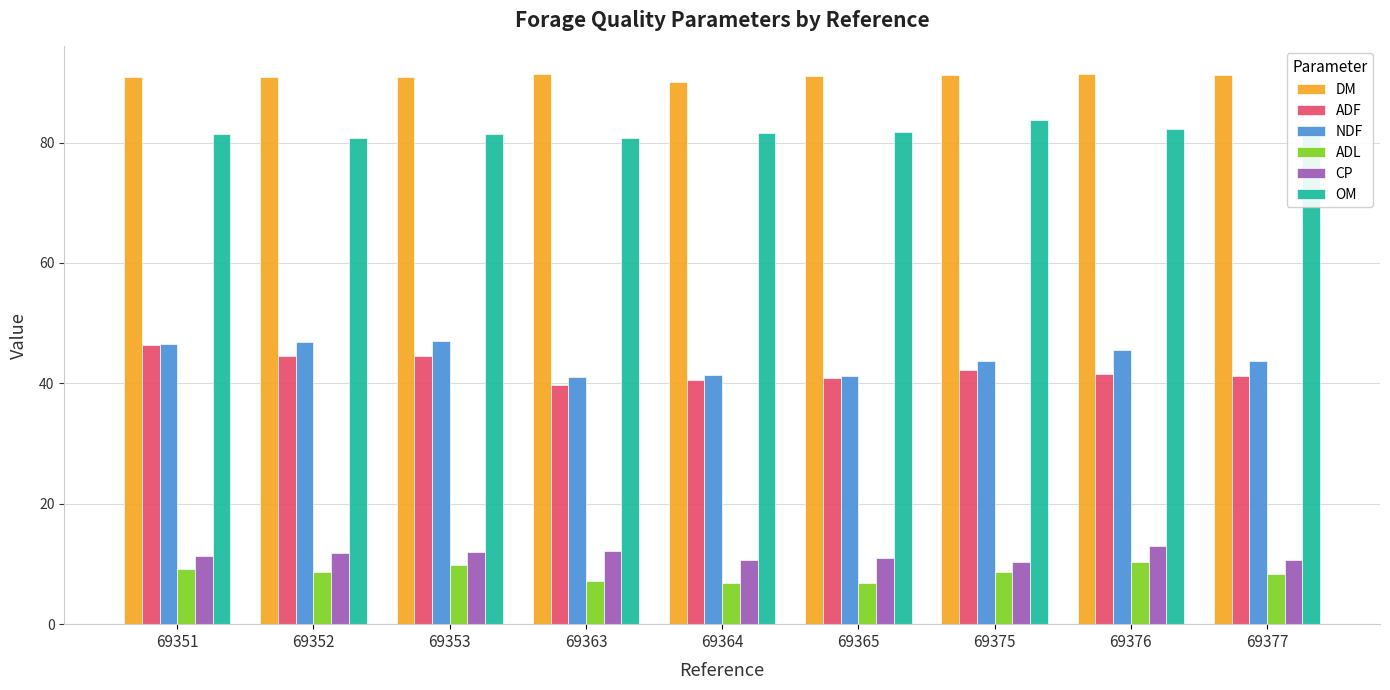

What is the sum of all ADL values?

75.8